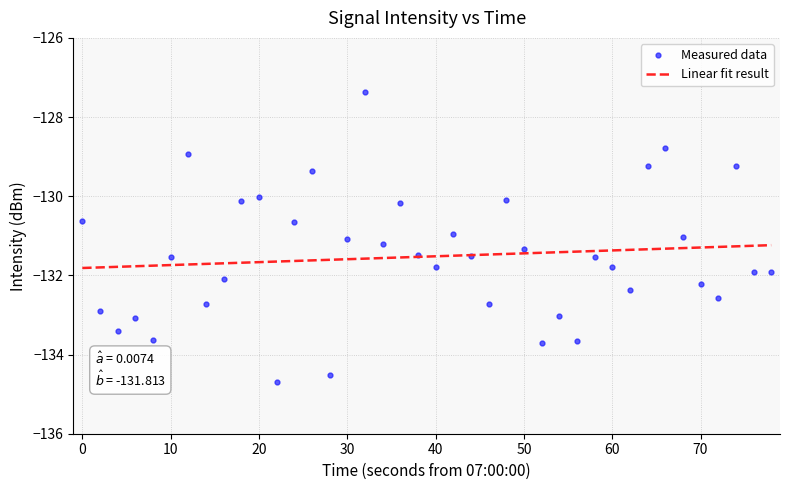

What is the sum of all values?

-5261.0